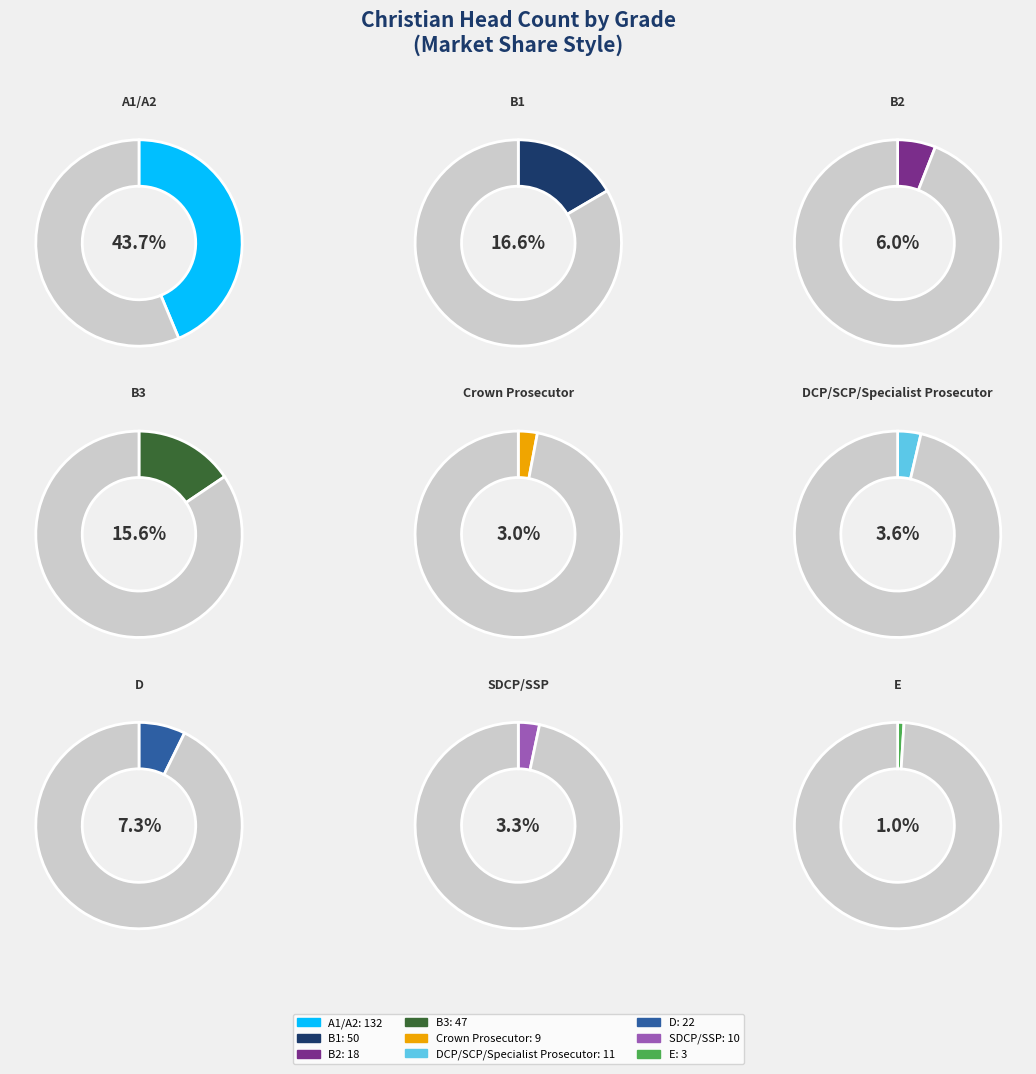

Rank the categories by value from lowest to highest.

E, Crown Prosecutor, SDCP/SSP, DCP/SCP/Specialist Prosecutor, B2, D, B3, B1, A1/A2